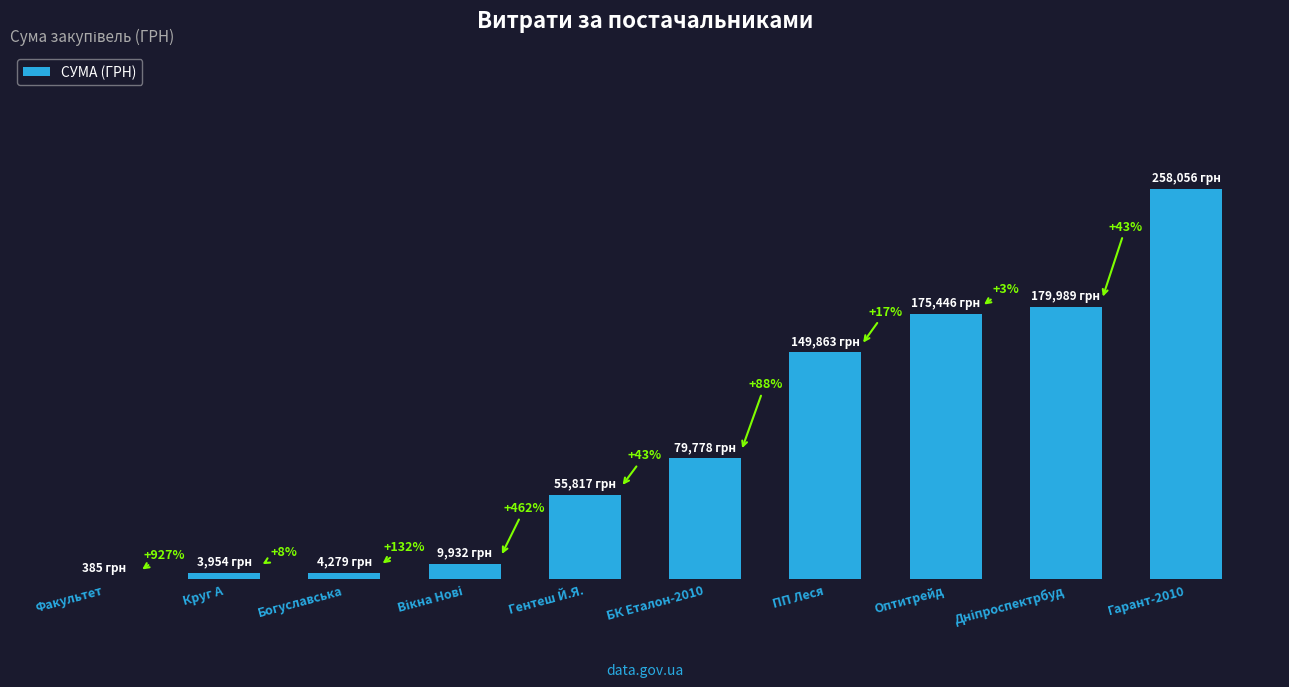

Reading left to right, transcribe all the data shown in this chart.

385.0	3954.3	4279.0	9932.0	55817.0	79778.0	149863.5	175446.4	179989.2	258056.4